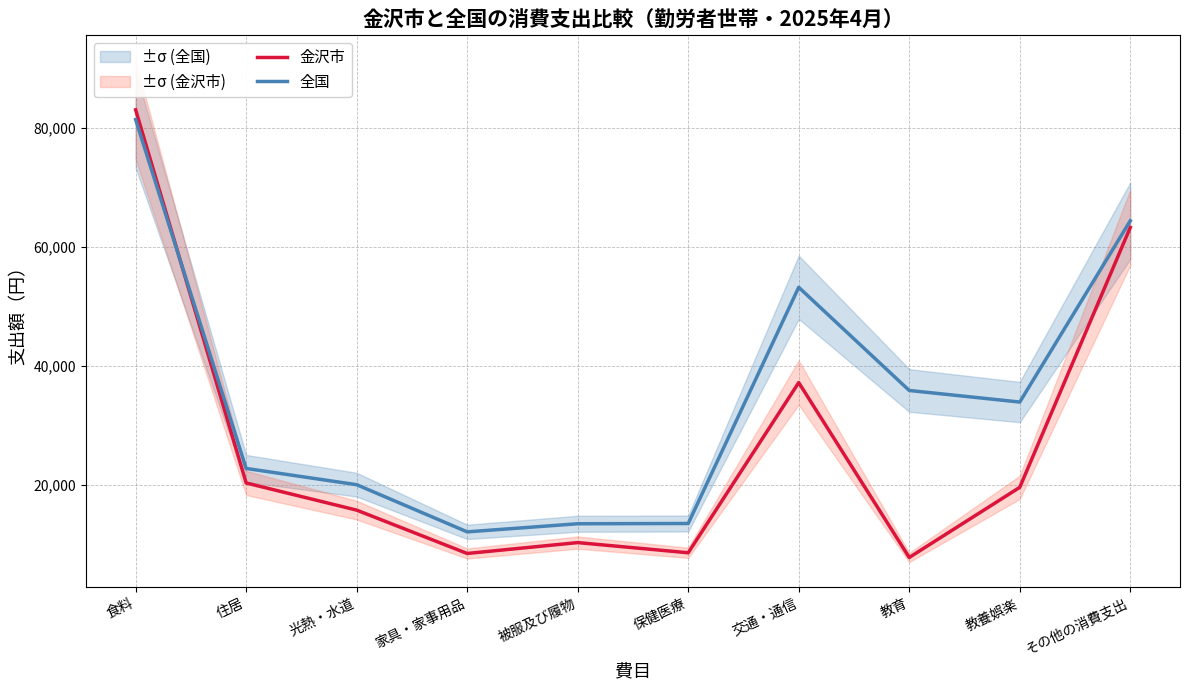

In 全国, how many points are higher than both neighbors (excluding endpoints)?

1